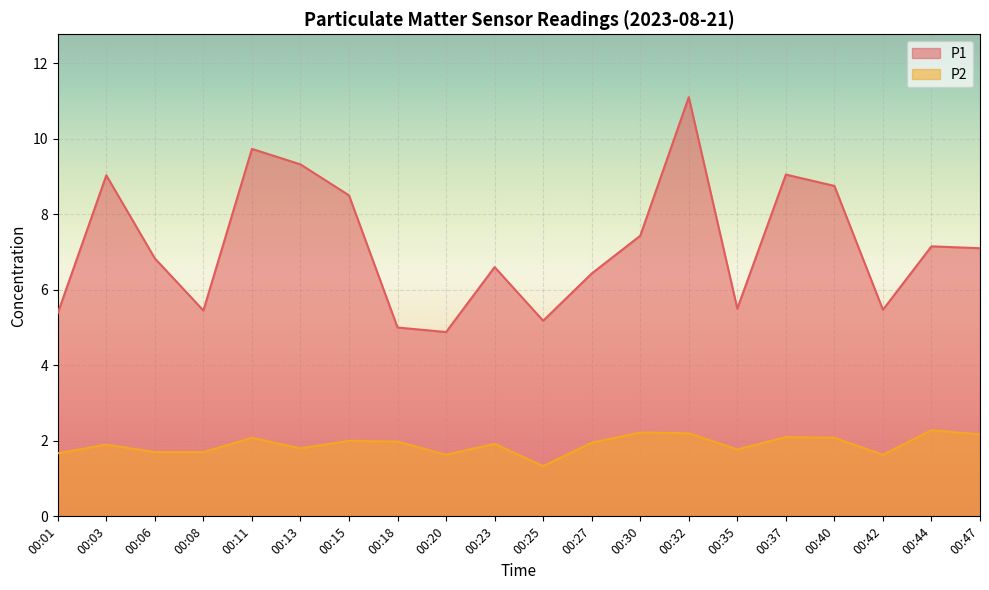

At which category is the sum across all series the highest?

00:32